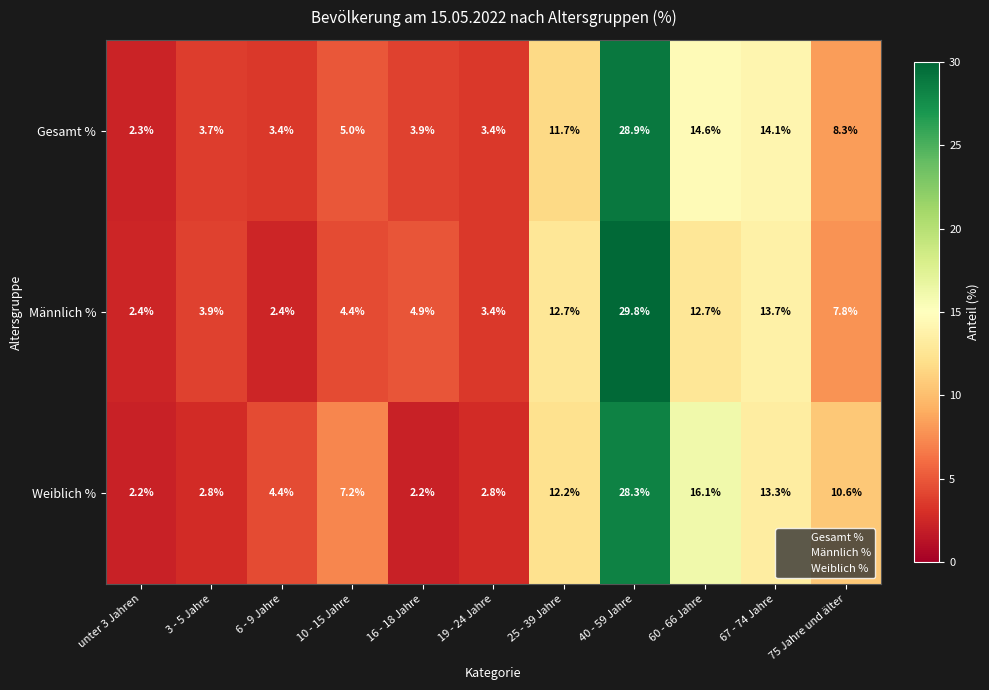

Which series has the largest total across all categories?

Weiblich %